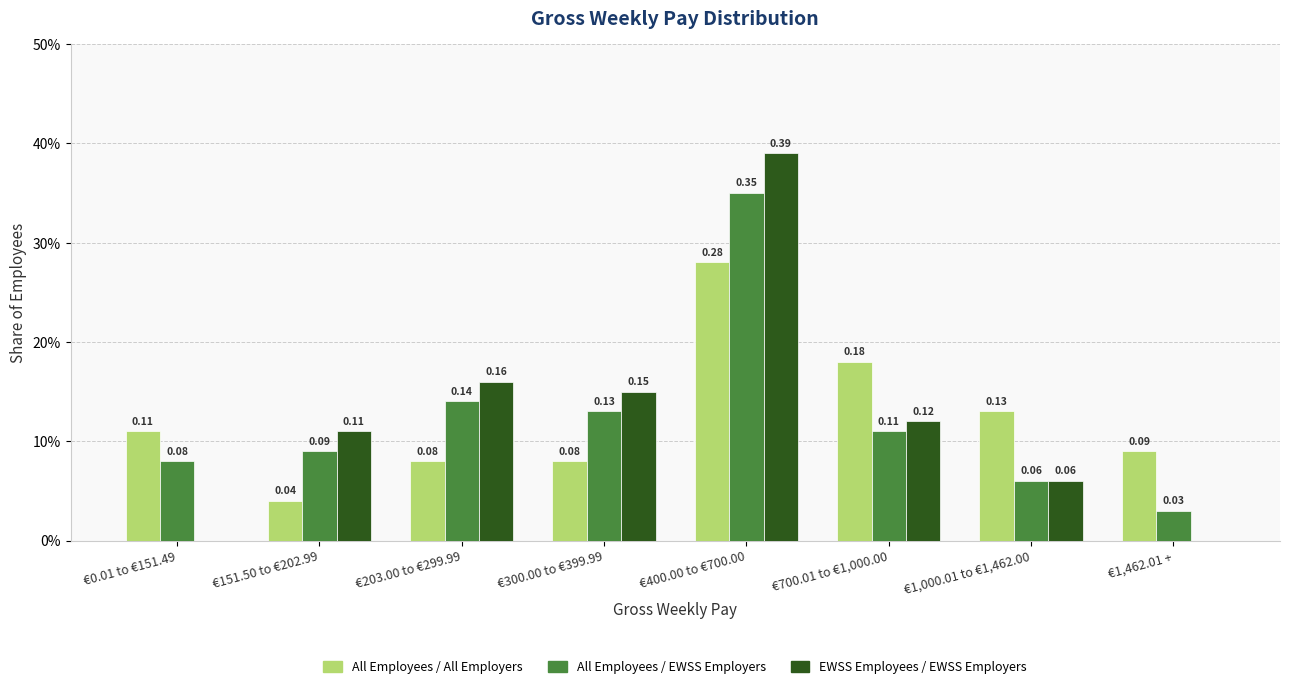

Does the chart contain stacked bars?

No